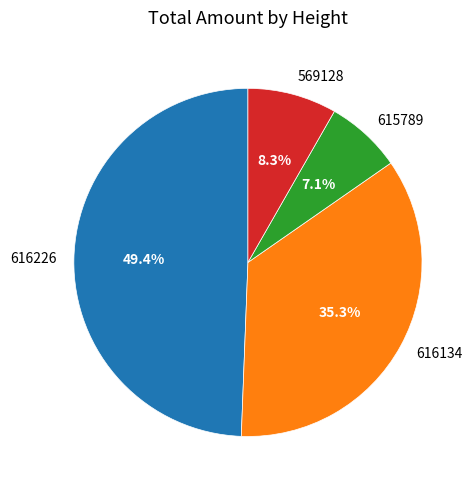

To the nearest percent, what is the difference between the 569128 and 616226 slice percentages?

41%